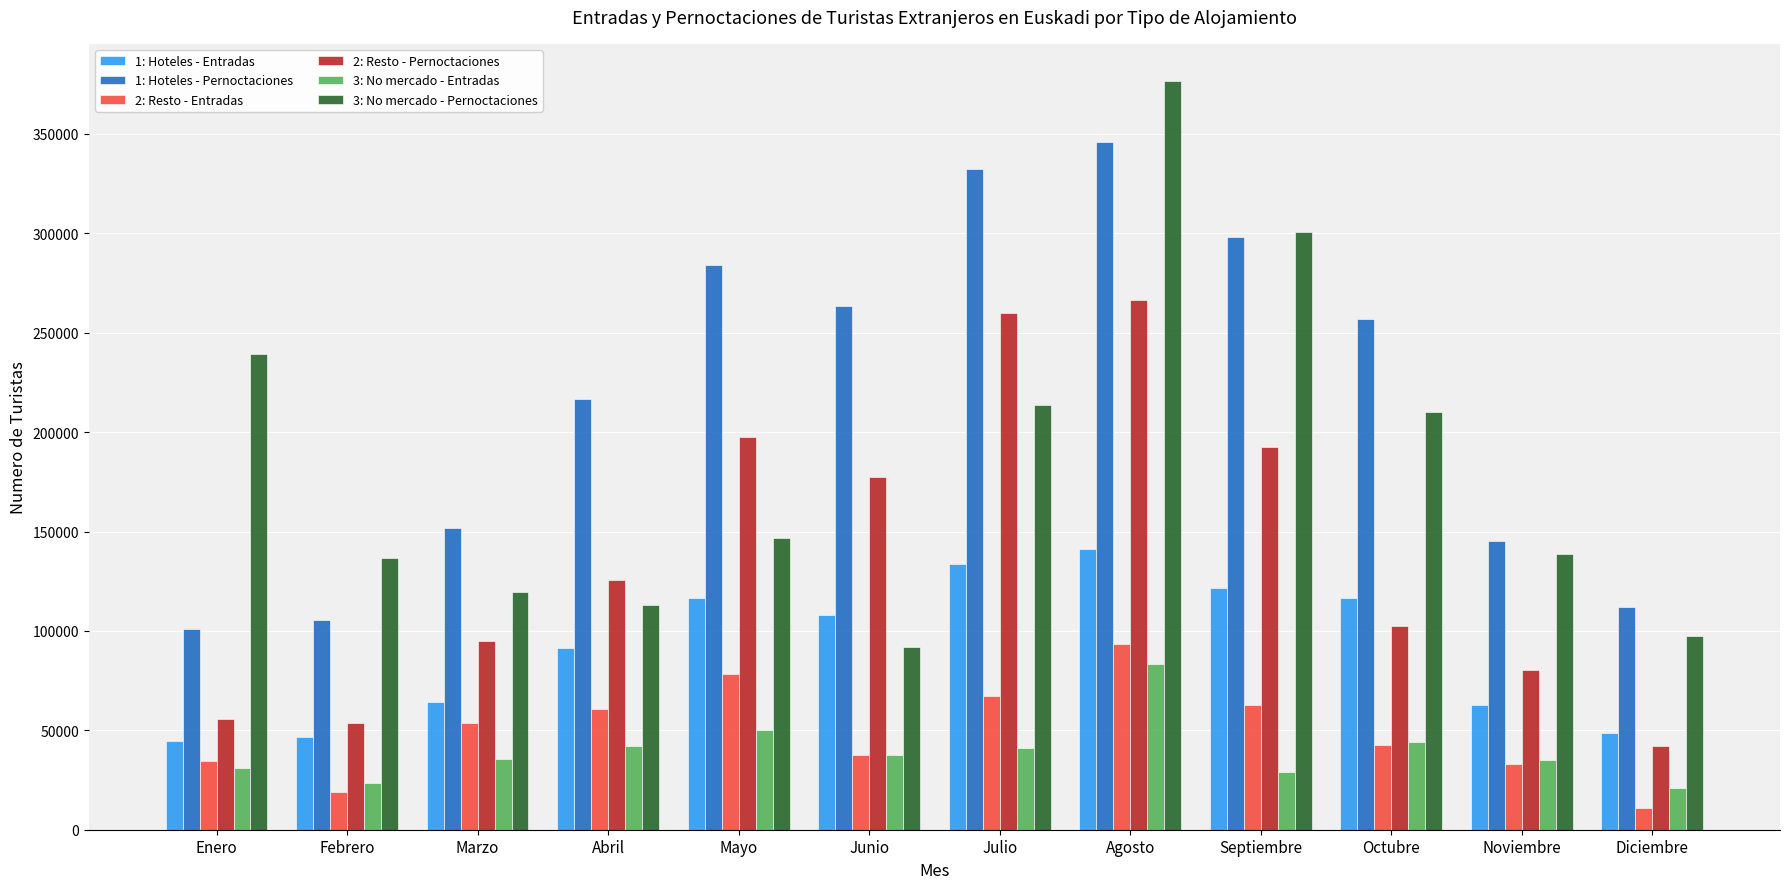

Which label corresponds to the smallest value in the chart?

Diciembre